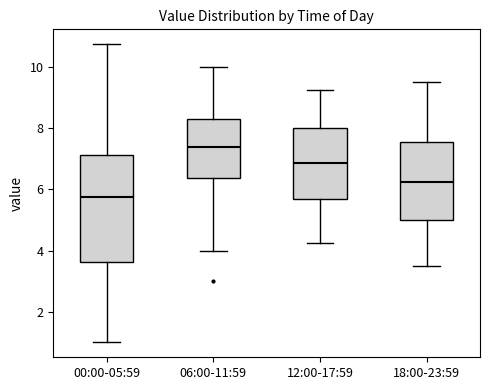

Reading left to right, read every box against the y-axis: the position of its median line, the range the box covers, and the ends of its whiskers. The values are not printed on the chart, so give them approximately, as read against the axis.

00:00-05:59: median 5.8, box 3.6 to 7.2, whiskers 1.0 to 10.8
06:00-11:59: median 7.4, box 6.4 to 8.4, whiskers 4.0 to 10.0
12:00-17:59: median 6.8, box 5.6 to 8.0, whiskers 4.2 to 9.2
18:00-23:59: median 6.2, box 5.0 to 7.6, whiskers 3.6 to 9.6